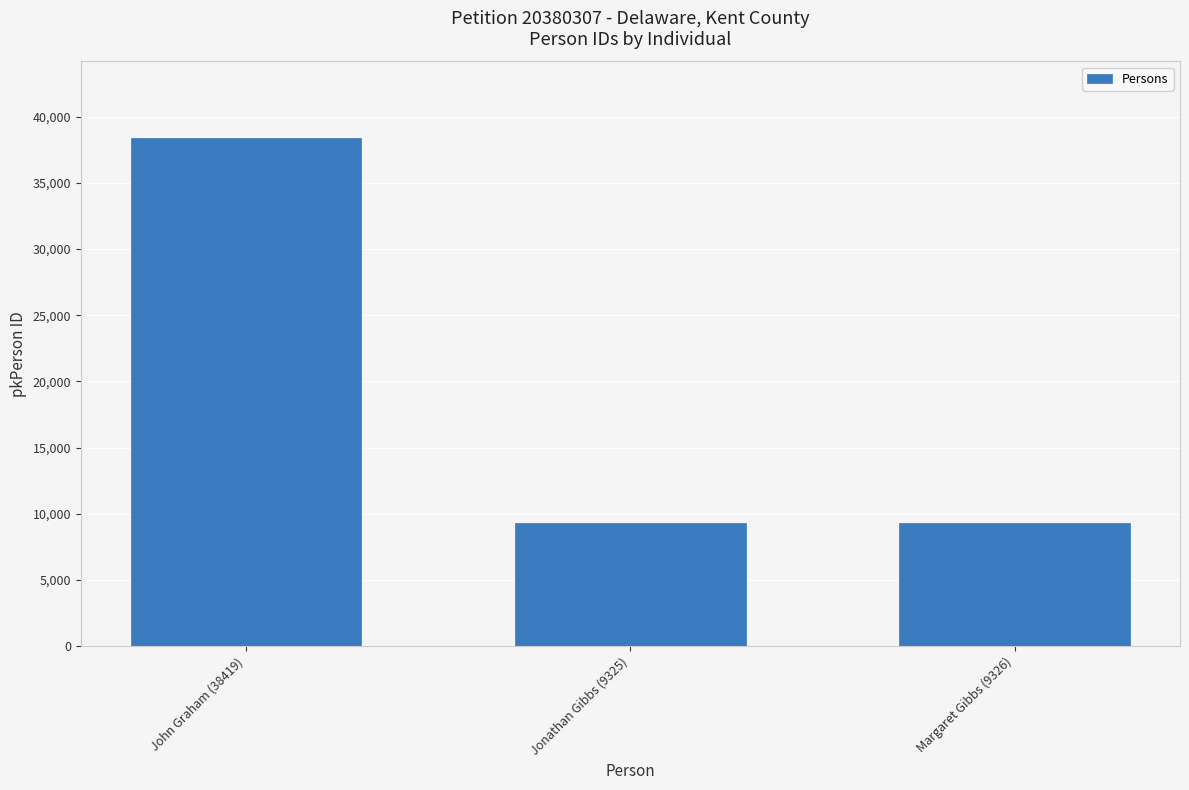

What is the difference between the maximum and minimum values?

29094